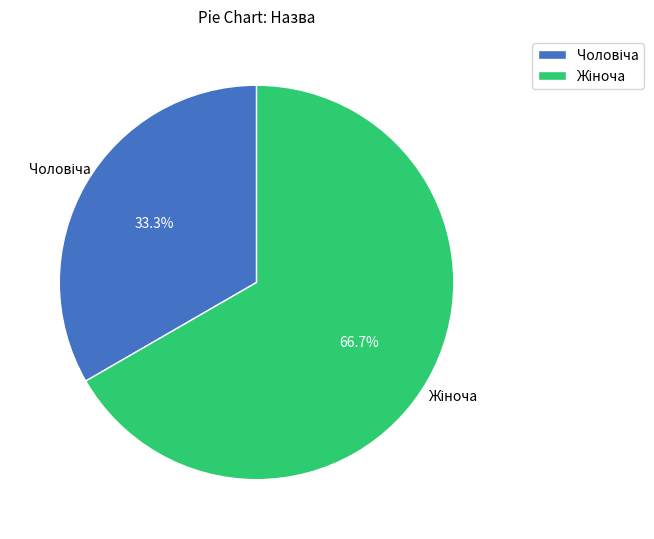

Is there any slice that represents more than half of the pie?

Yes